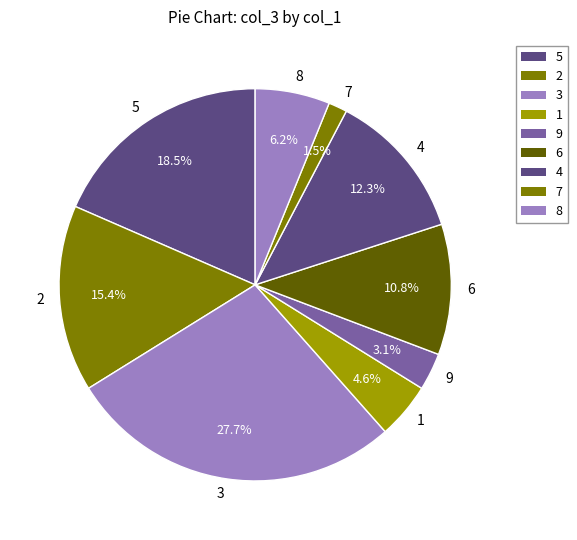

Which category has the biggest portion of the pie?

3